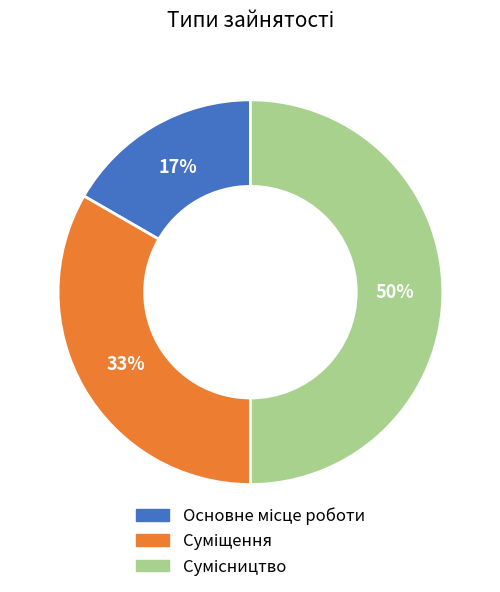

To the nearest percent, what is the average slice percentage?

33%